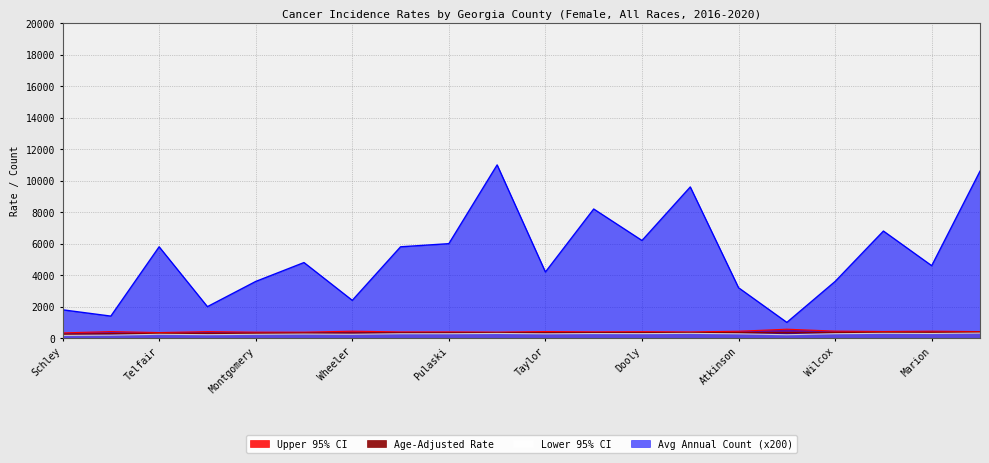

What is the sum of all Upper 95% CI values?

8282.0